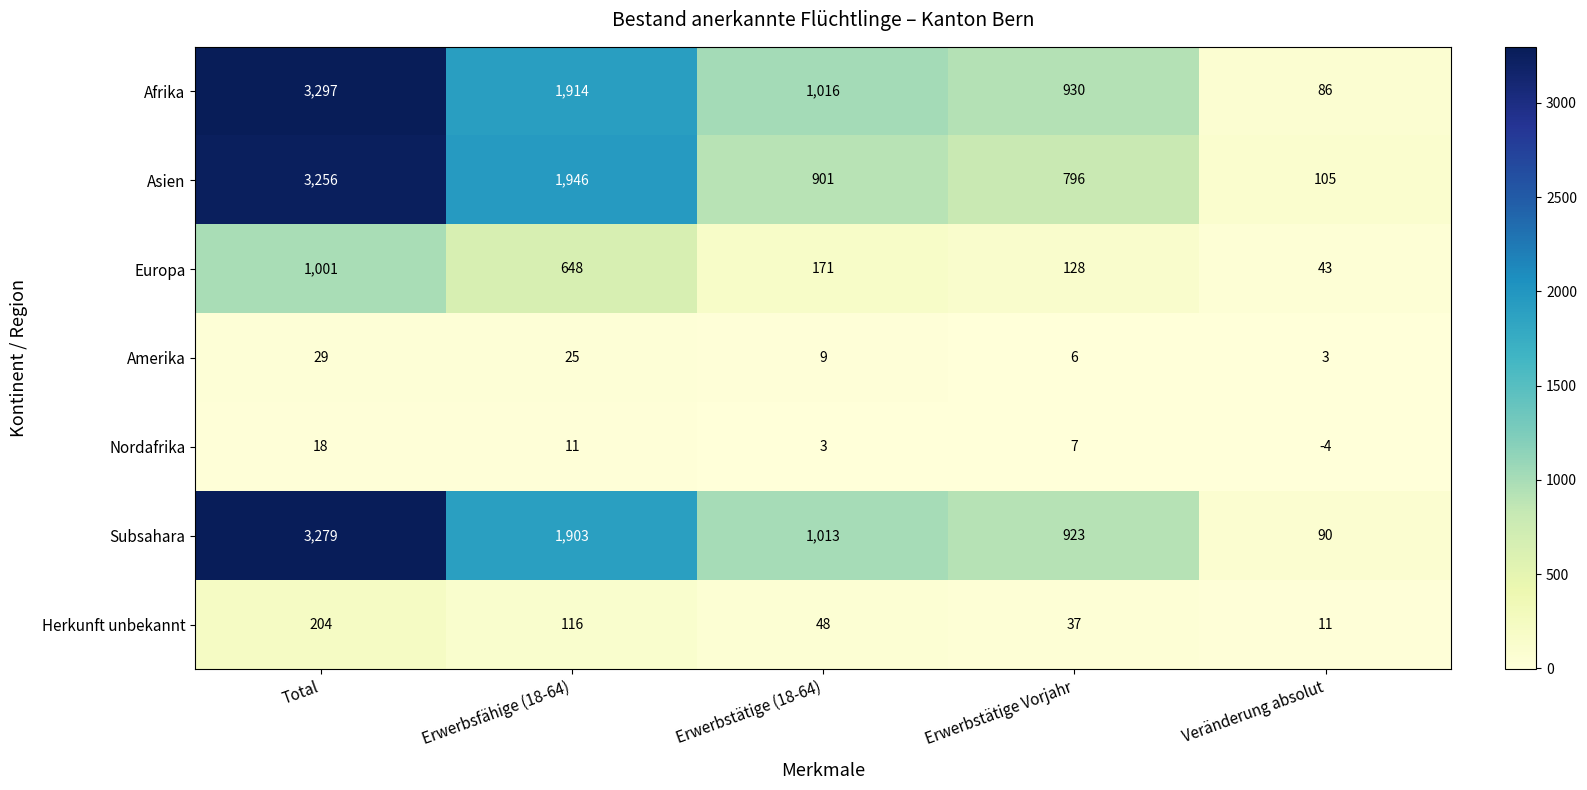

What is the average value of the Herkunft unbekannt series?

83